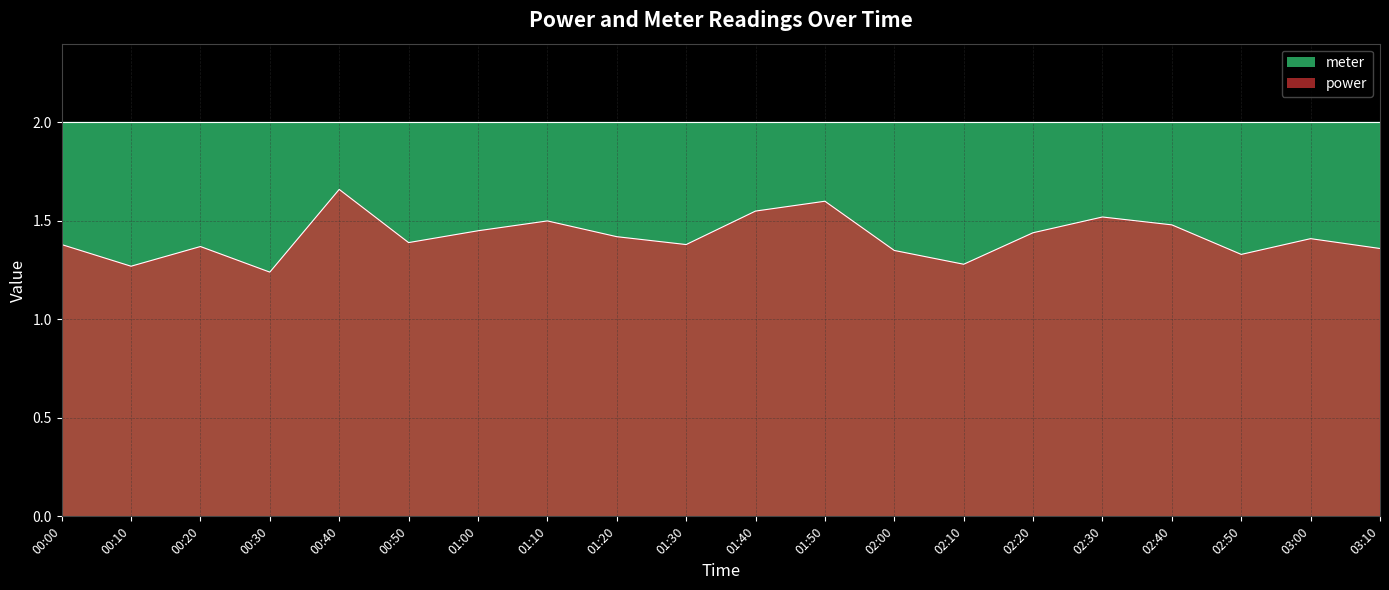

How many interior local peaks (higher than both neighbors) does the data have?

6